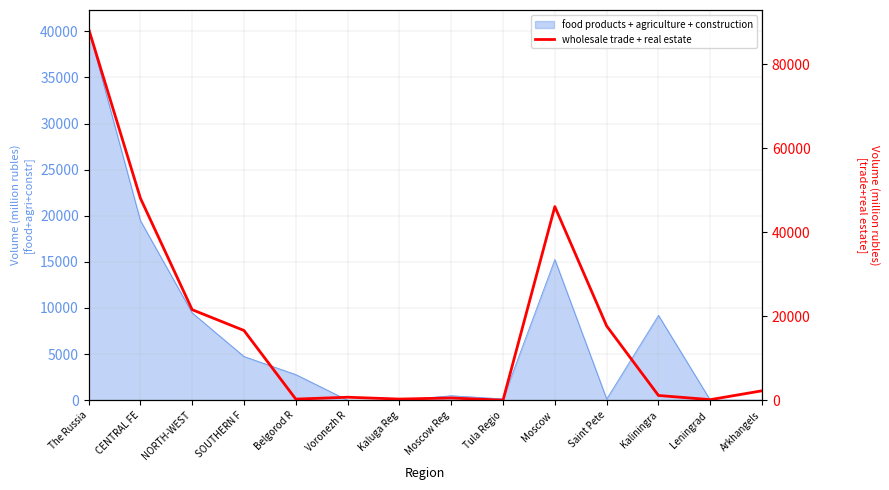

At which label is the value closest to 44245?

Moscow 